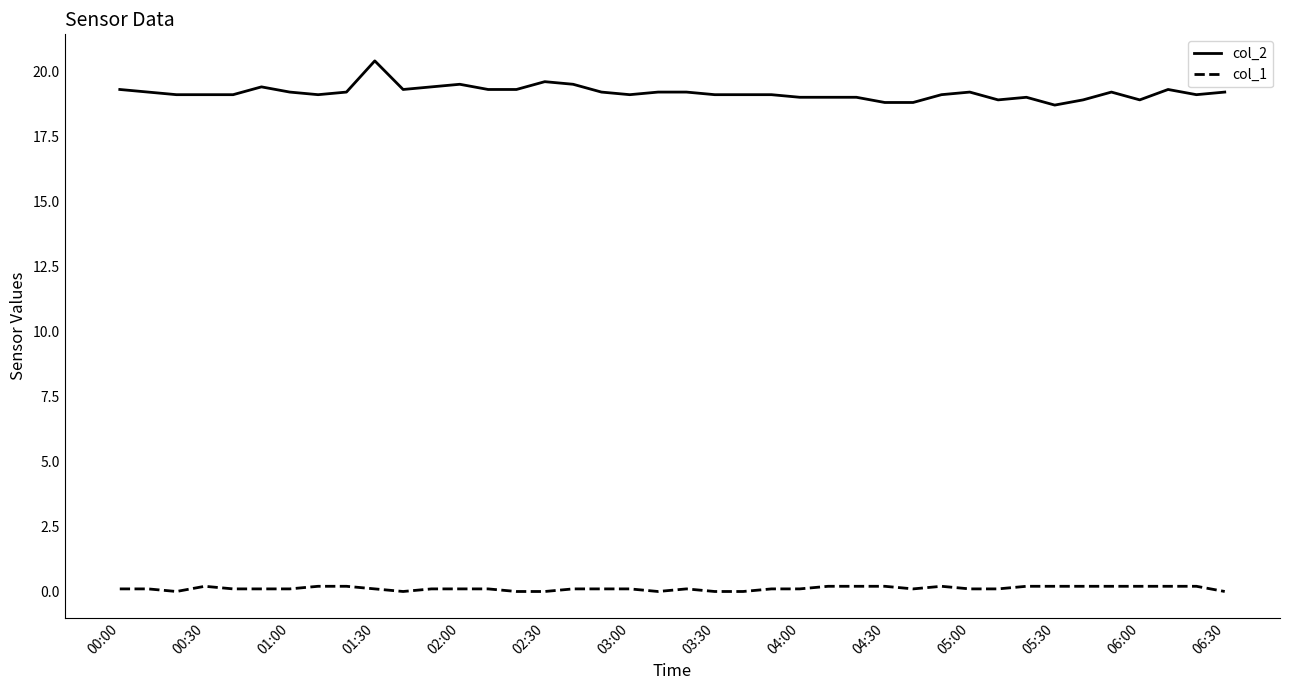

What is the difference between the maximum and minimum values in the col_2 series?

1.7